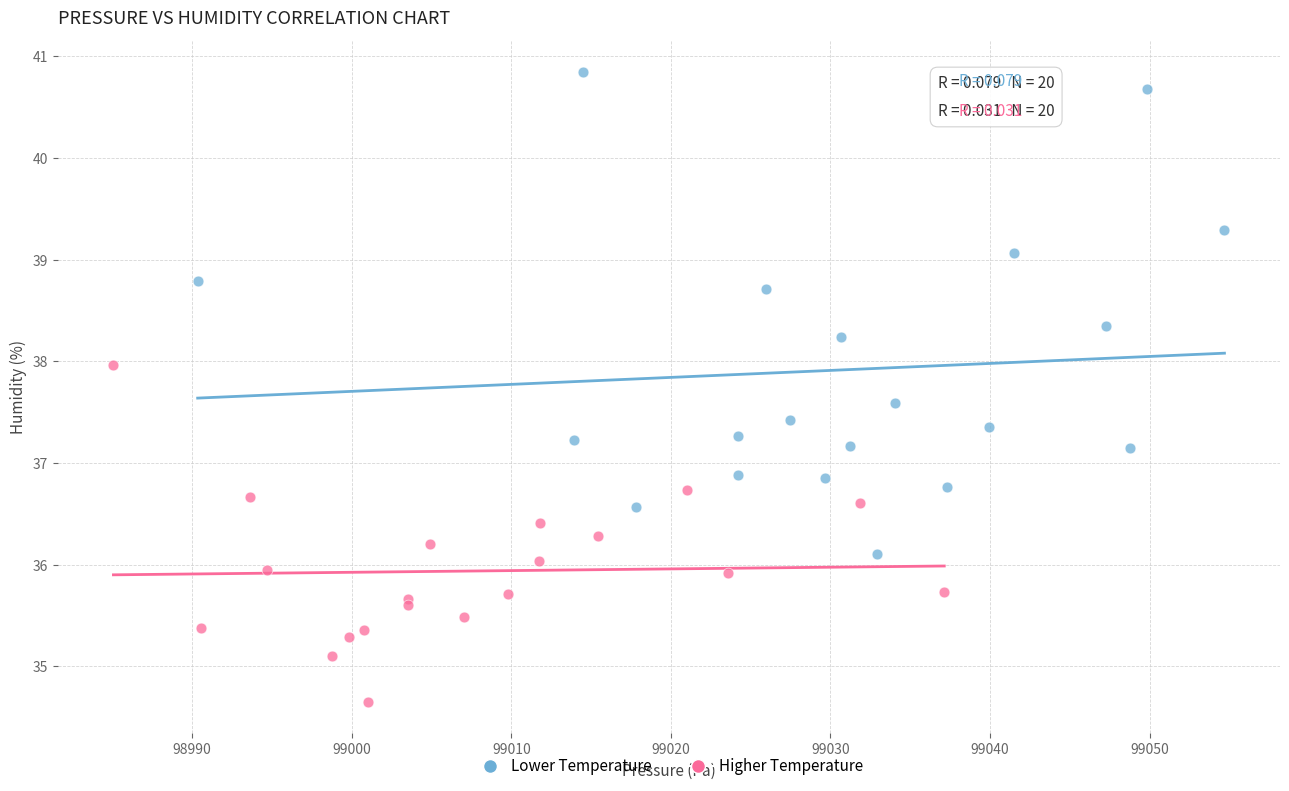

Which series reaches the maximum Y coordinate?

Lower Temperature